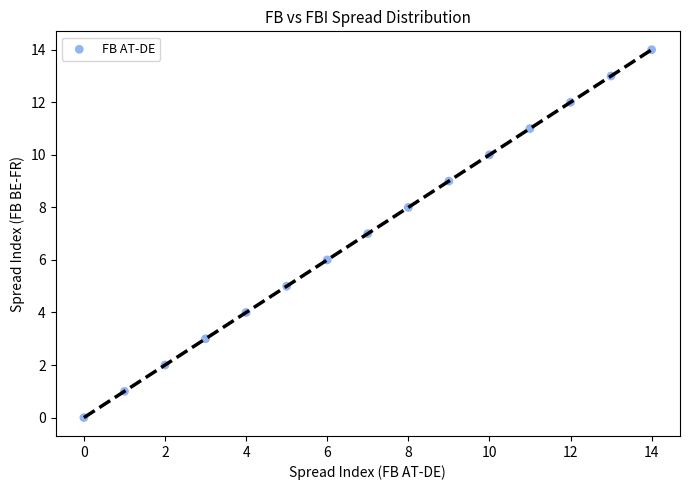

What is the range of Y values (max minus min)?

14